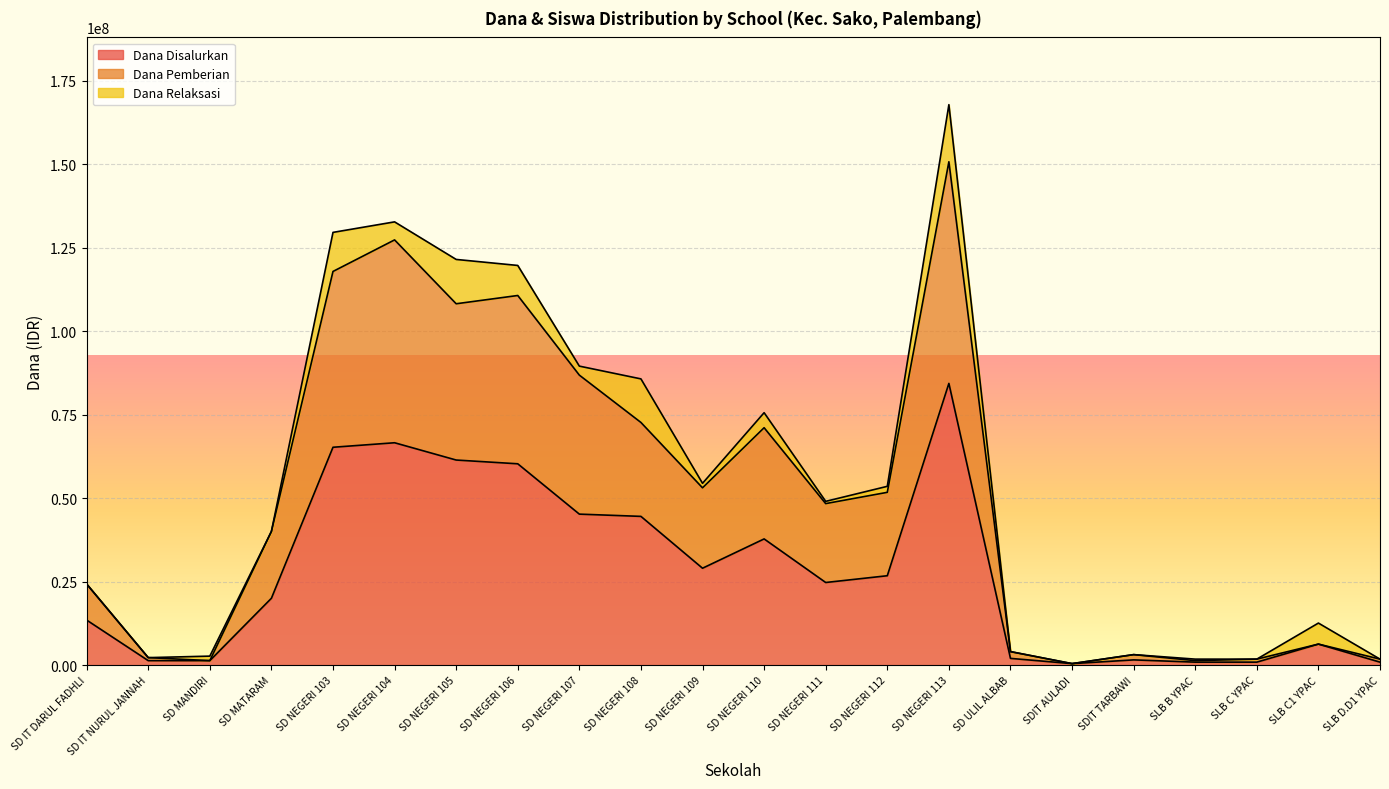

What is the difference between the highest and lowest values at SD NEGERI 107?

44325000